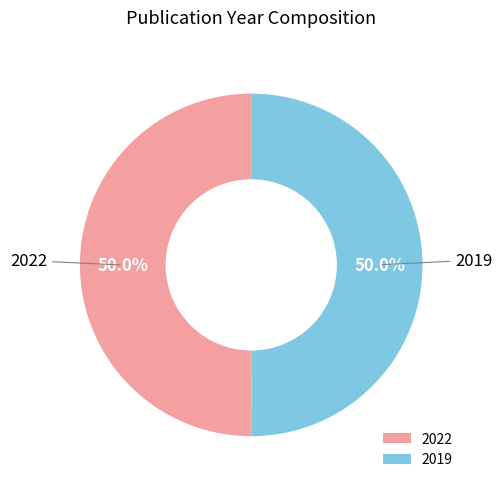

To the nearest percent, what portion does 2019 represent?

50%